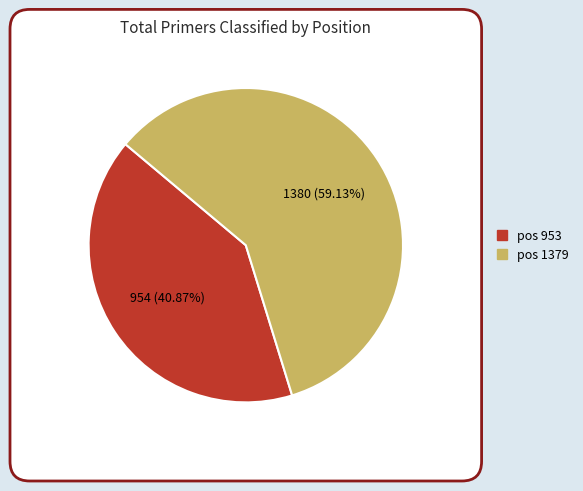

How many segments does this pie chart have?

2